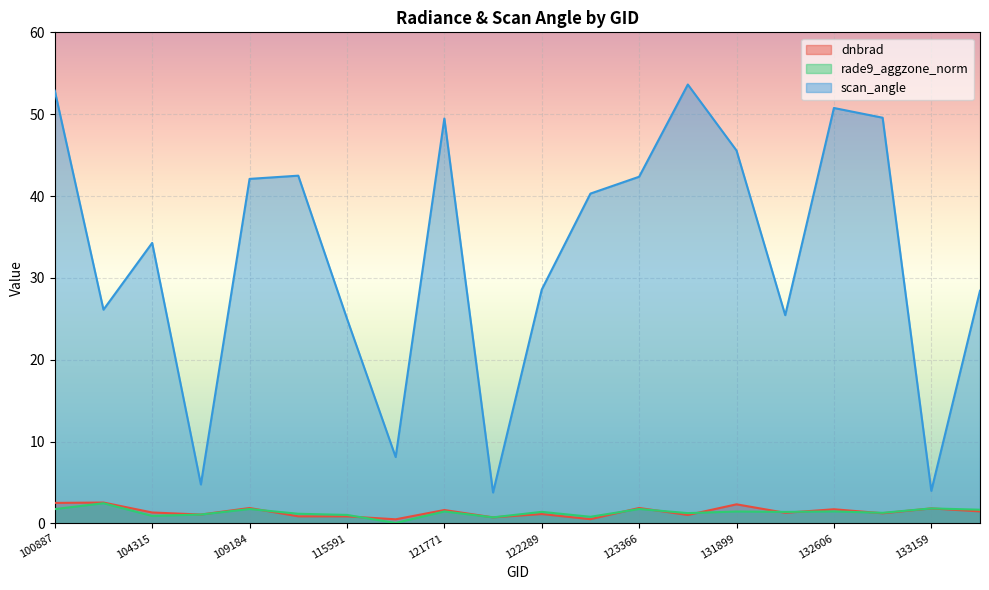

Is the value of scan_angle at 122118 greater than the value of rade9_aggzone_norm at 121249?

Yes